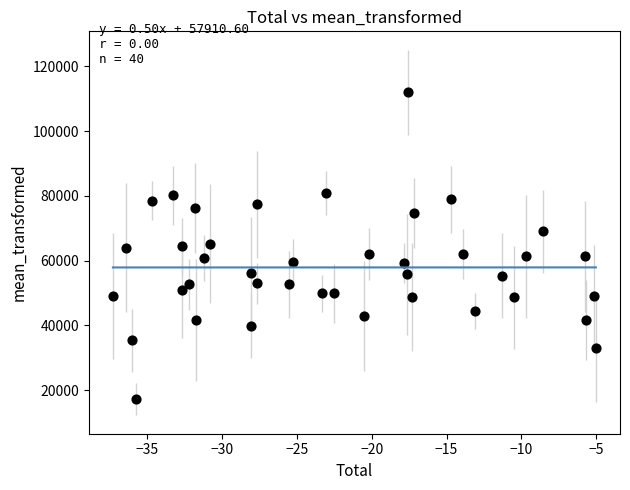

What is the range of X values (max minus min)?

32.3